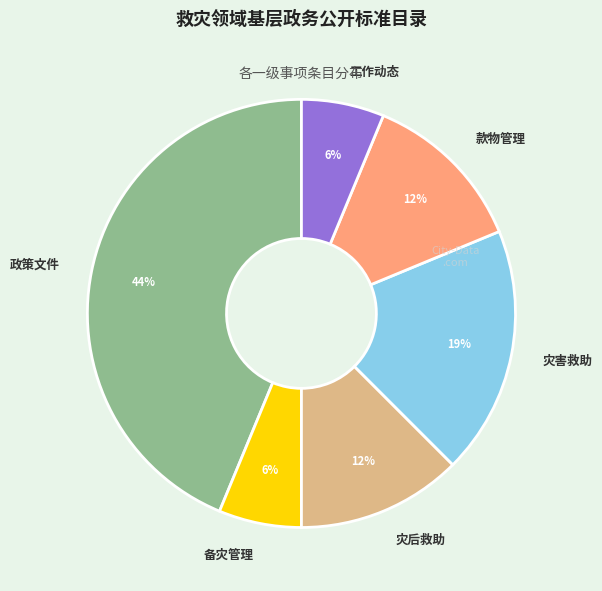

How many segments does this pie chart have?

6